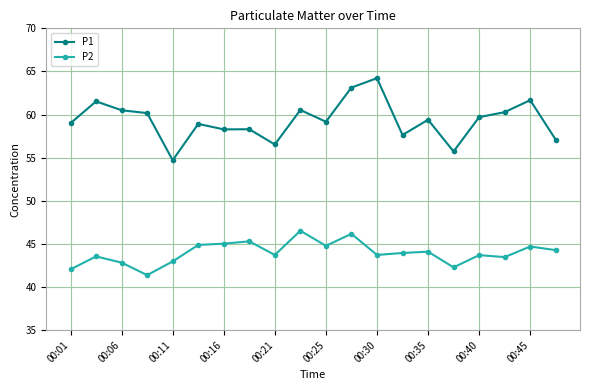

True or false: P1 and P2 cross at least once.

False